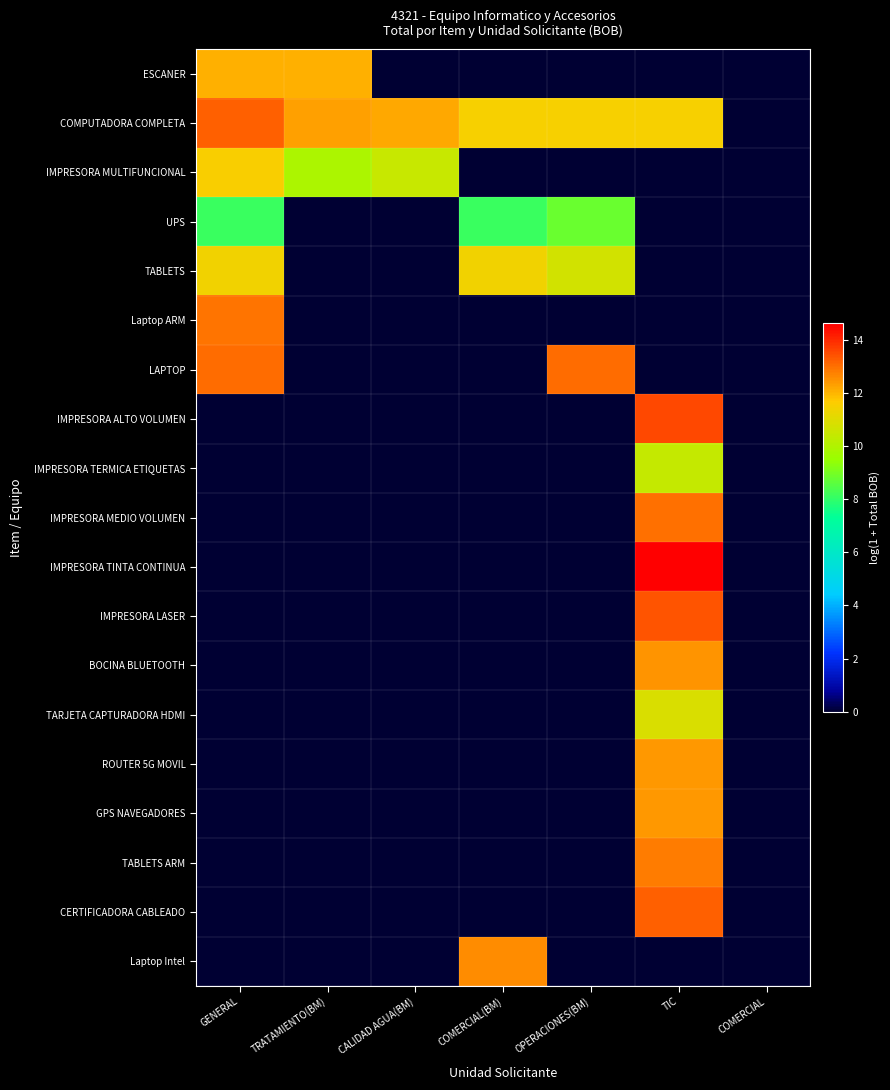

Which series has the largest total across all categories?

COMPUTADORA COMPLETA